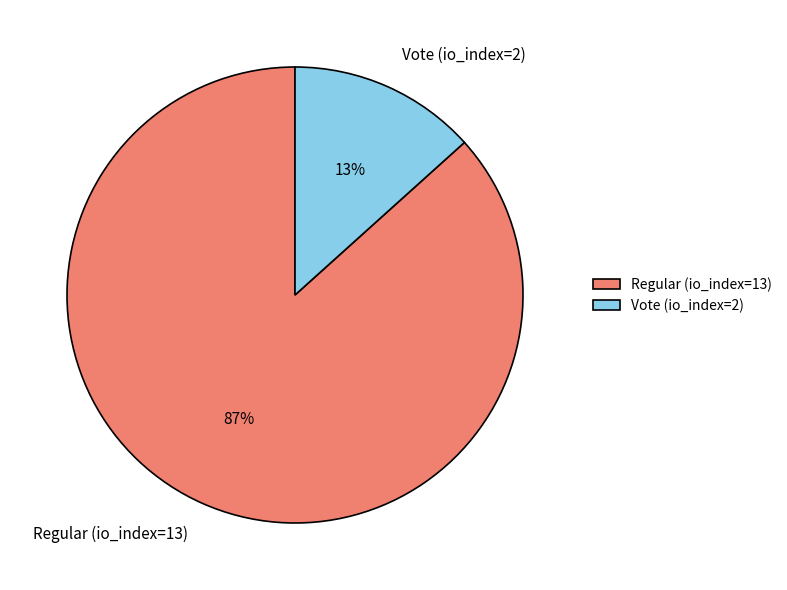

To the nearest percent, what is the average slice percentage?

50%